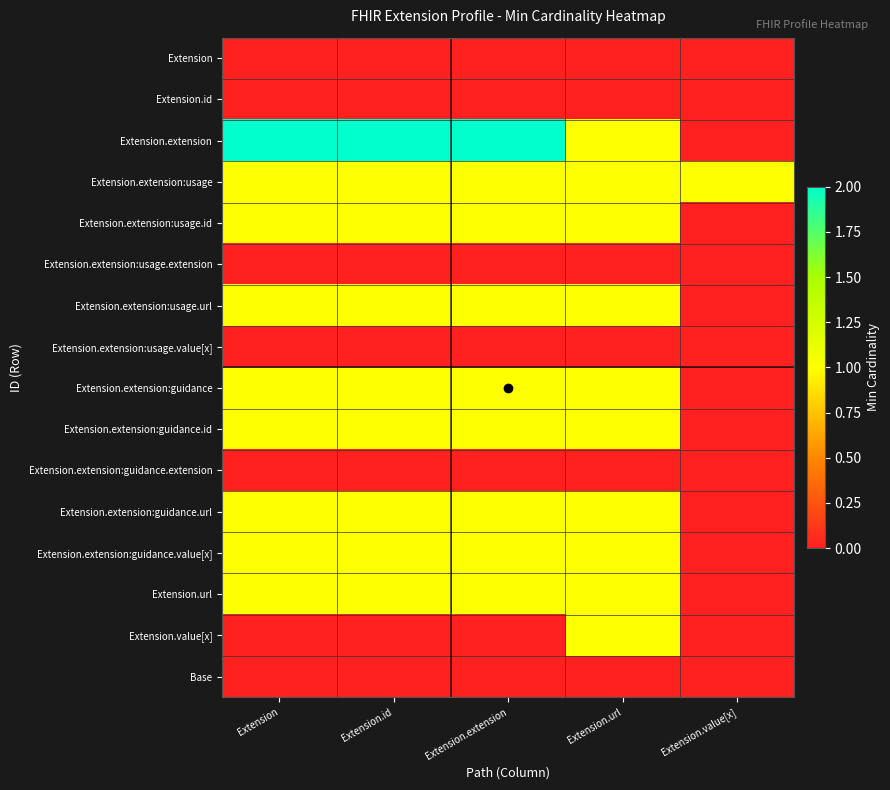

Which series changed the most between Extension and Extension.value[x]?

Extension.extension